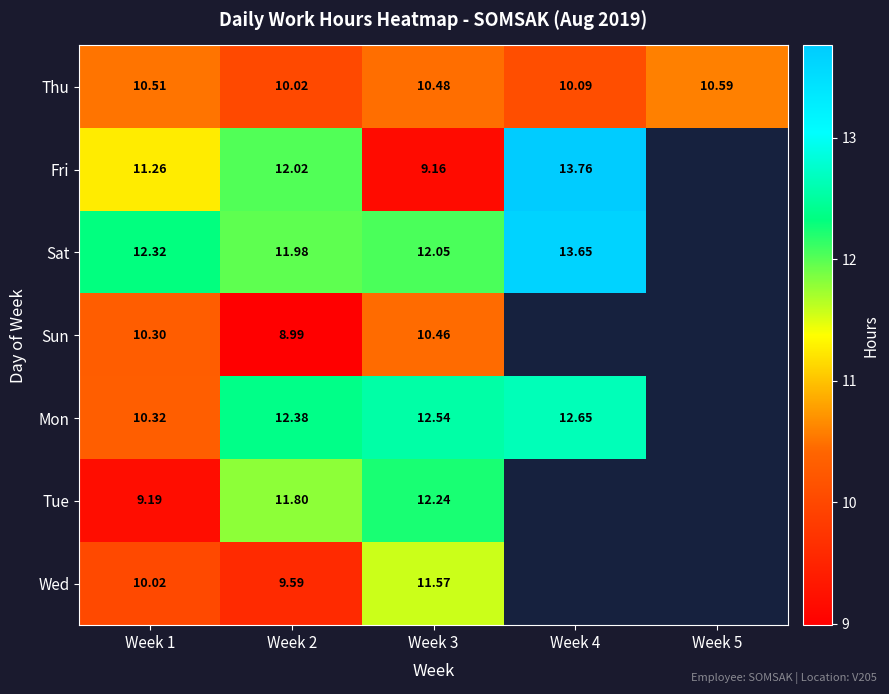

True or false: Thu has a value of 6.0 at Week 5.

False